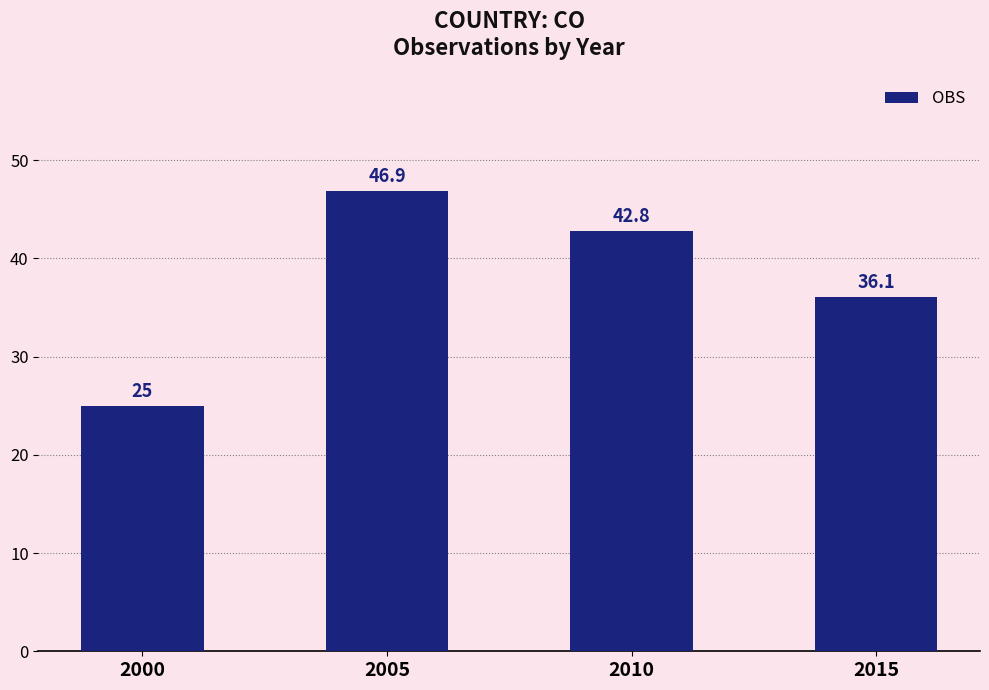

What is the sum of all values?

150.8